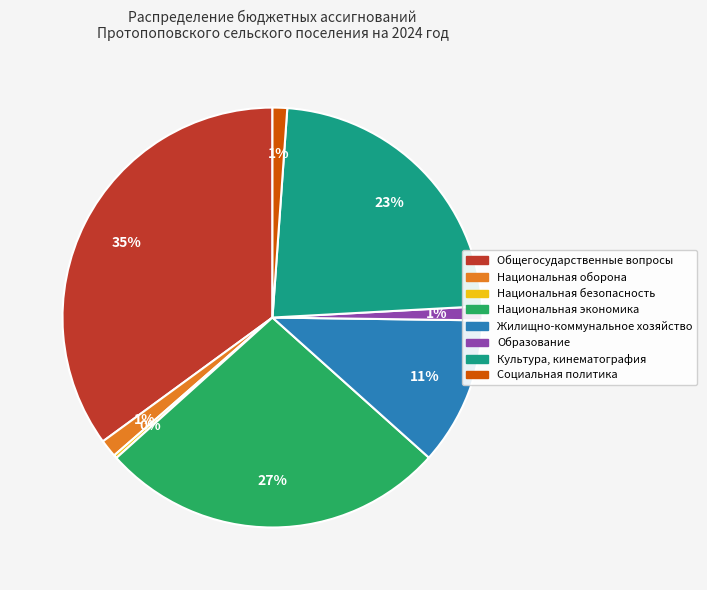

To the nearest percent, what is the average slice percentage?

12%